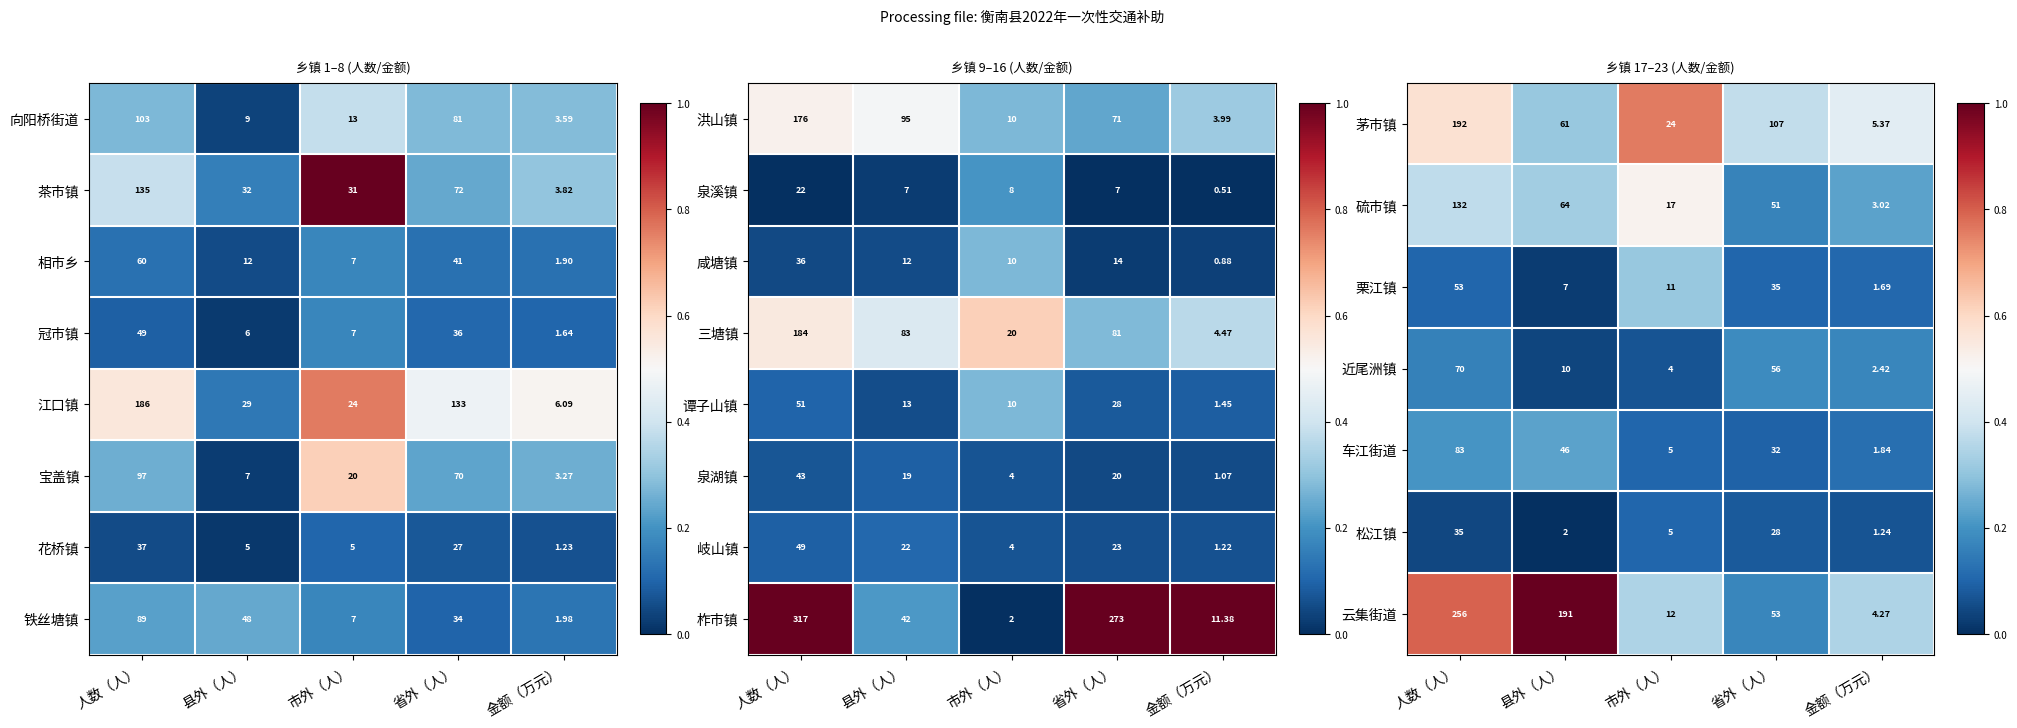

Rank the categories by 柞市镇 value from lowest to highest.

市外（人）, 金额（万元）, 县外（人）, 省外（人）, 人数（人）